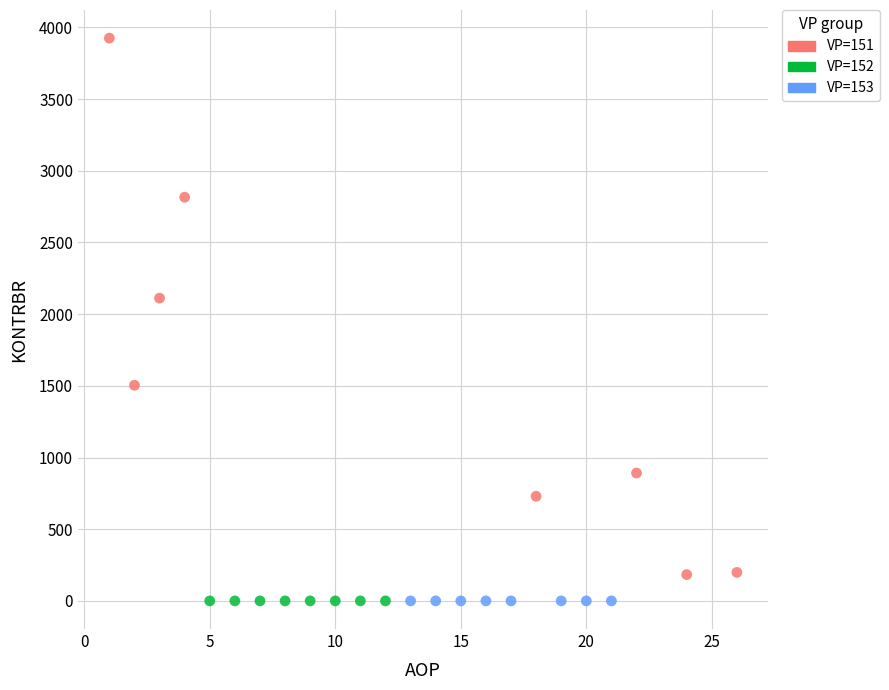

What are all the series names shown in the legend?

VP=151, VP=152, VP=153